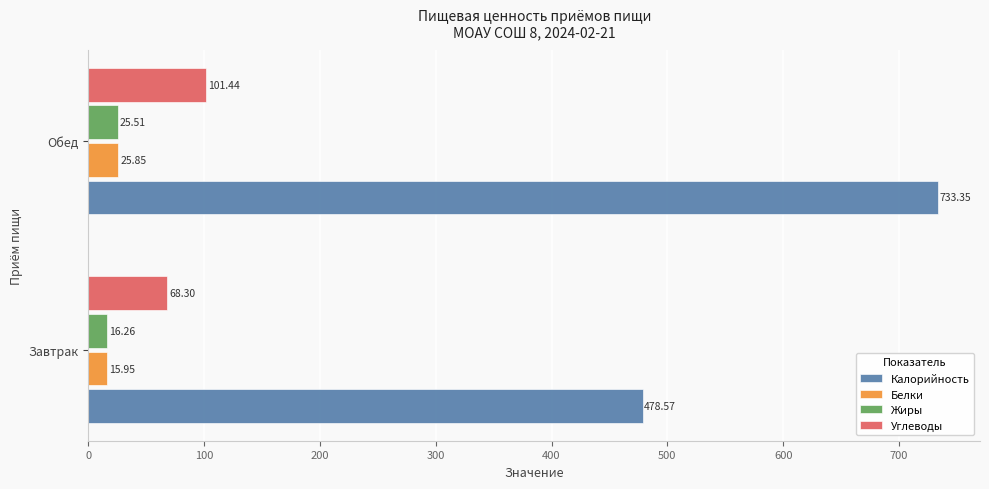

What are all the series names shown in the legend?

Калорийность, Белки, Жиры, Углеводы